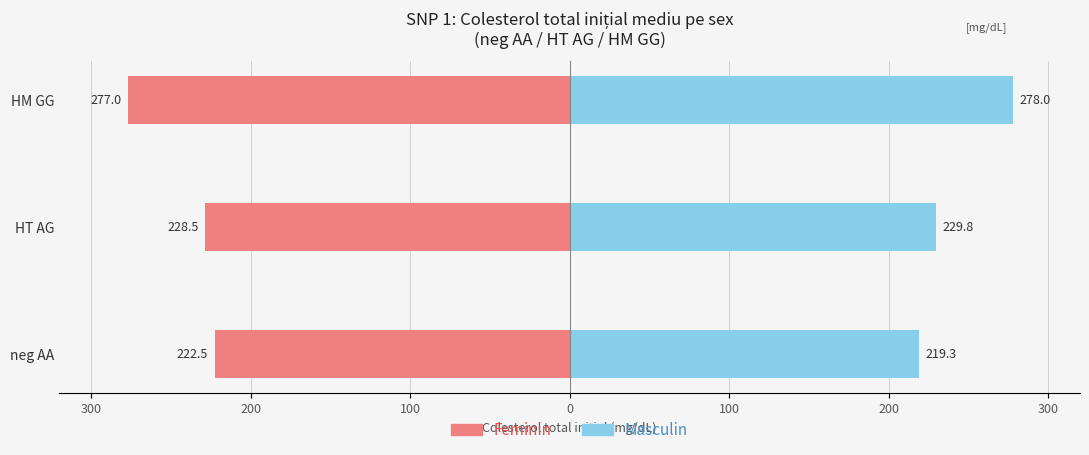

The masculin series shows 362.3 at neg AA. True or false?

False